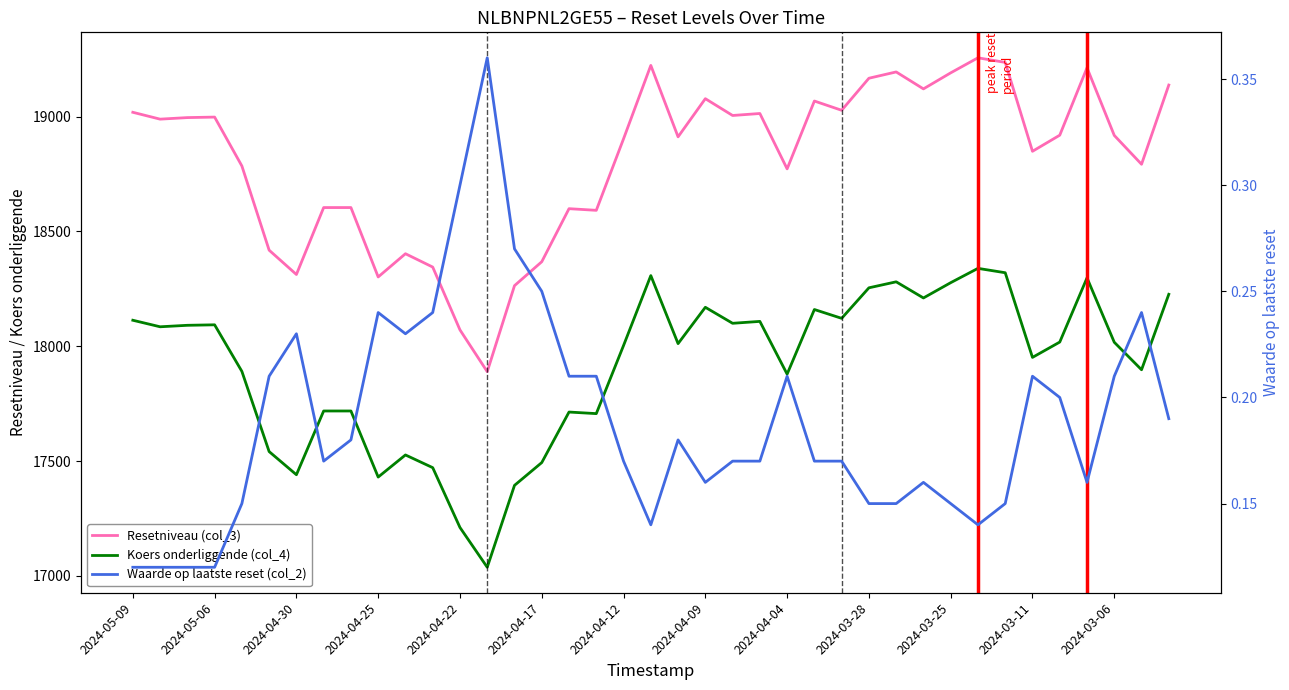

Where is Resetniveau (col_3) nearest to the value 18572?

17